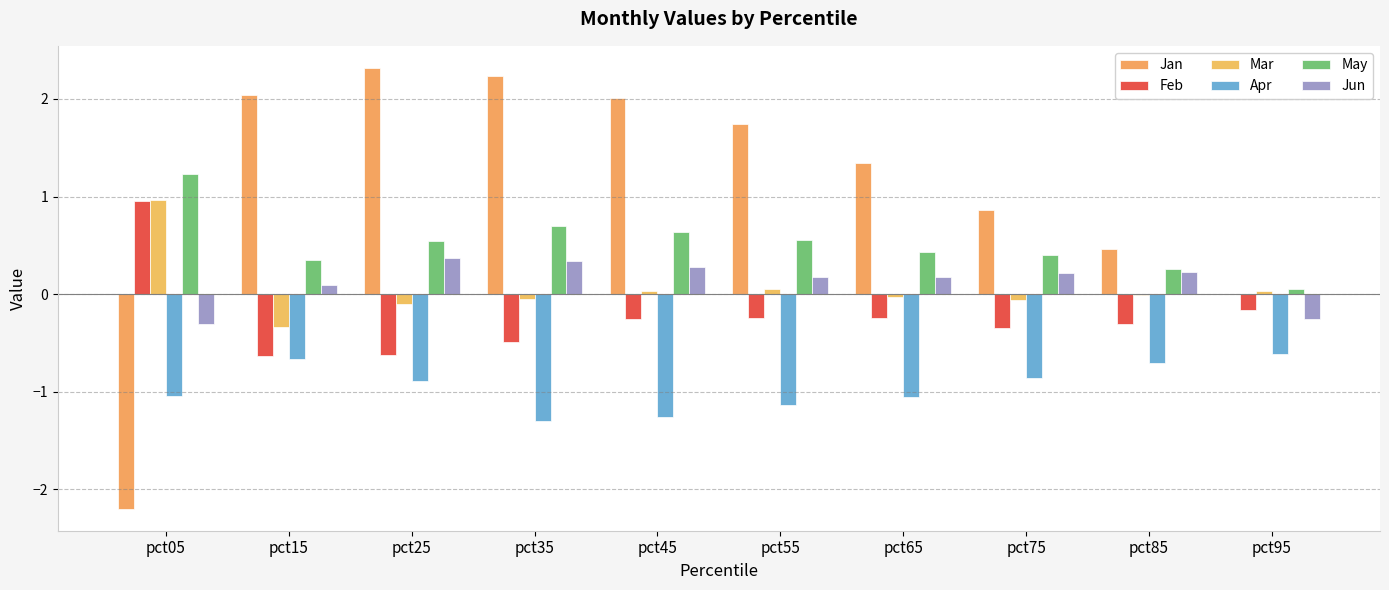

How many data points does each series have?

10